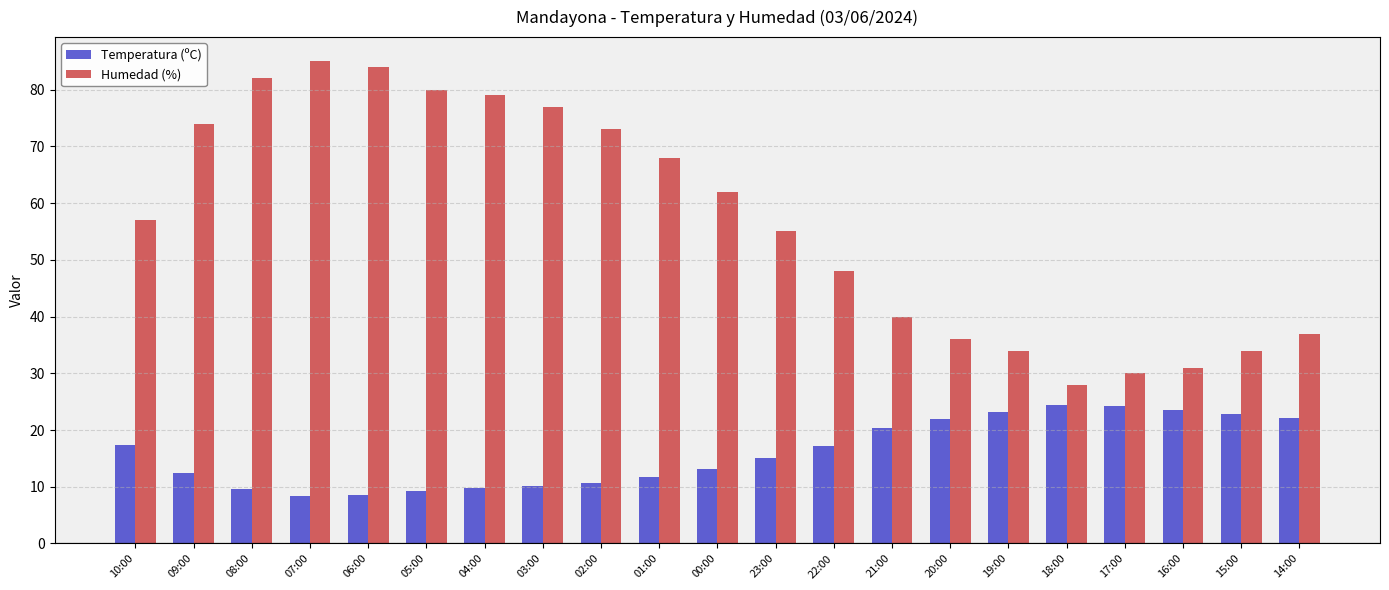

Which series has the largest range (max minus min)?

Humedad (%)